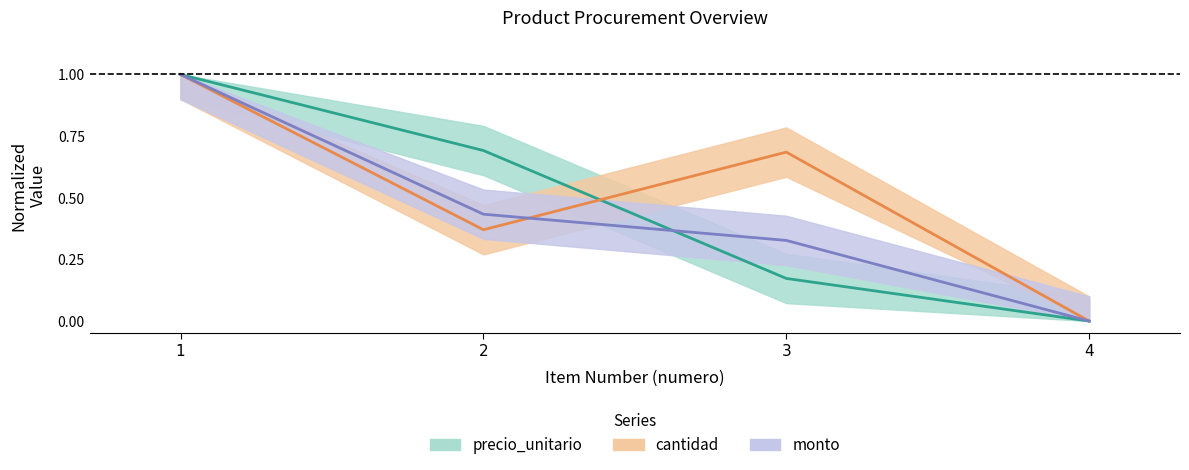

The value of cantidad at 2 is 0.5. True or false?

False